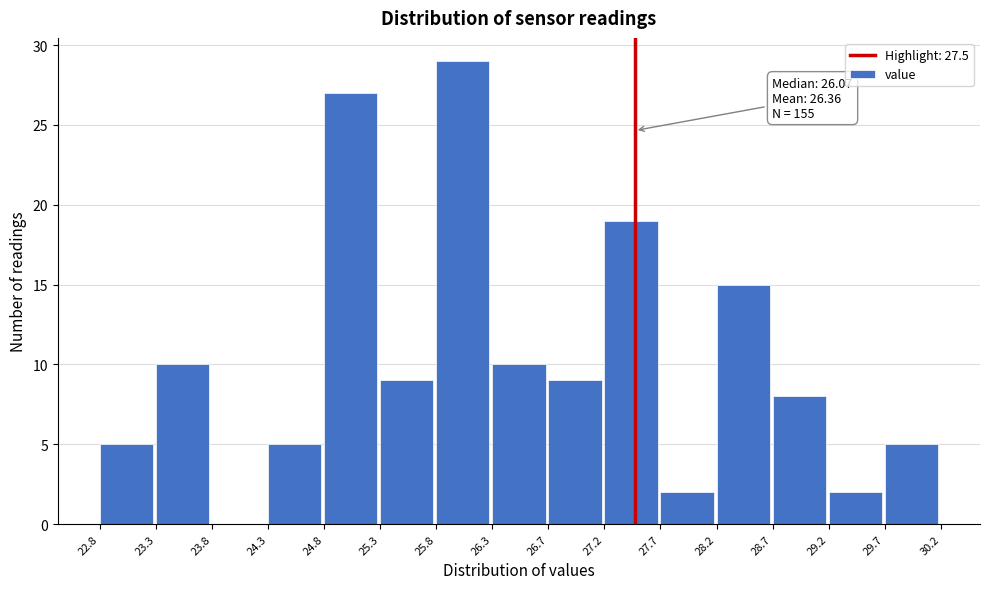

Over which range of the x-axis is the bar tallest?

25.8 to 26.3